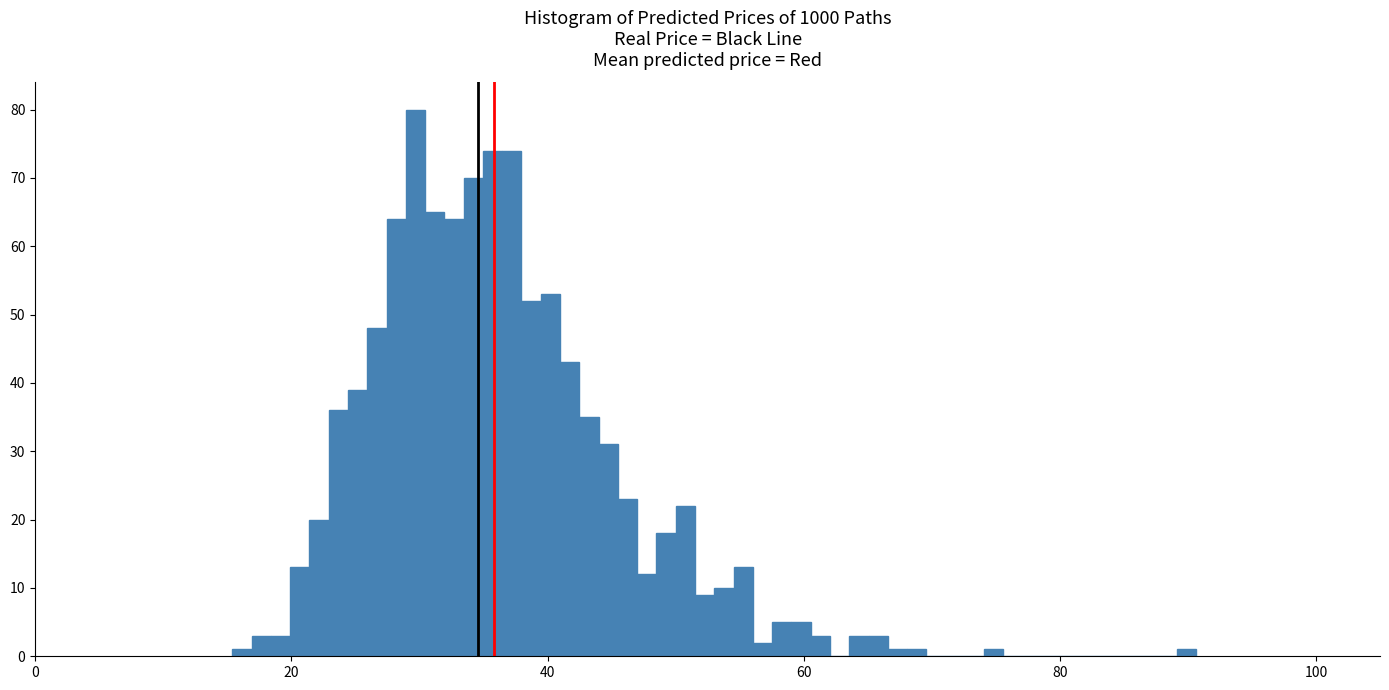

Around what value on the x-axis is the tallest bar? Give the approximate position of its centre, as read against the axis.

30